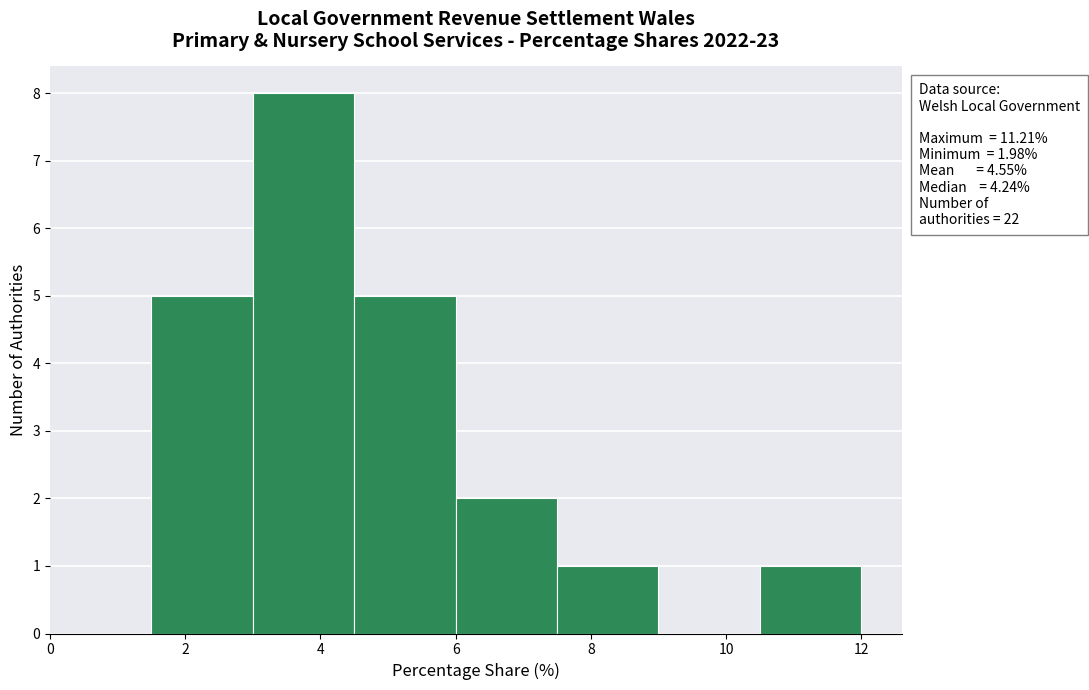

Over which range of the x-axis is the bar tallest?

3.0 to 4.5